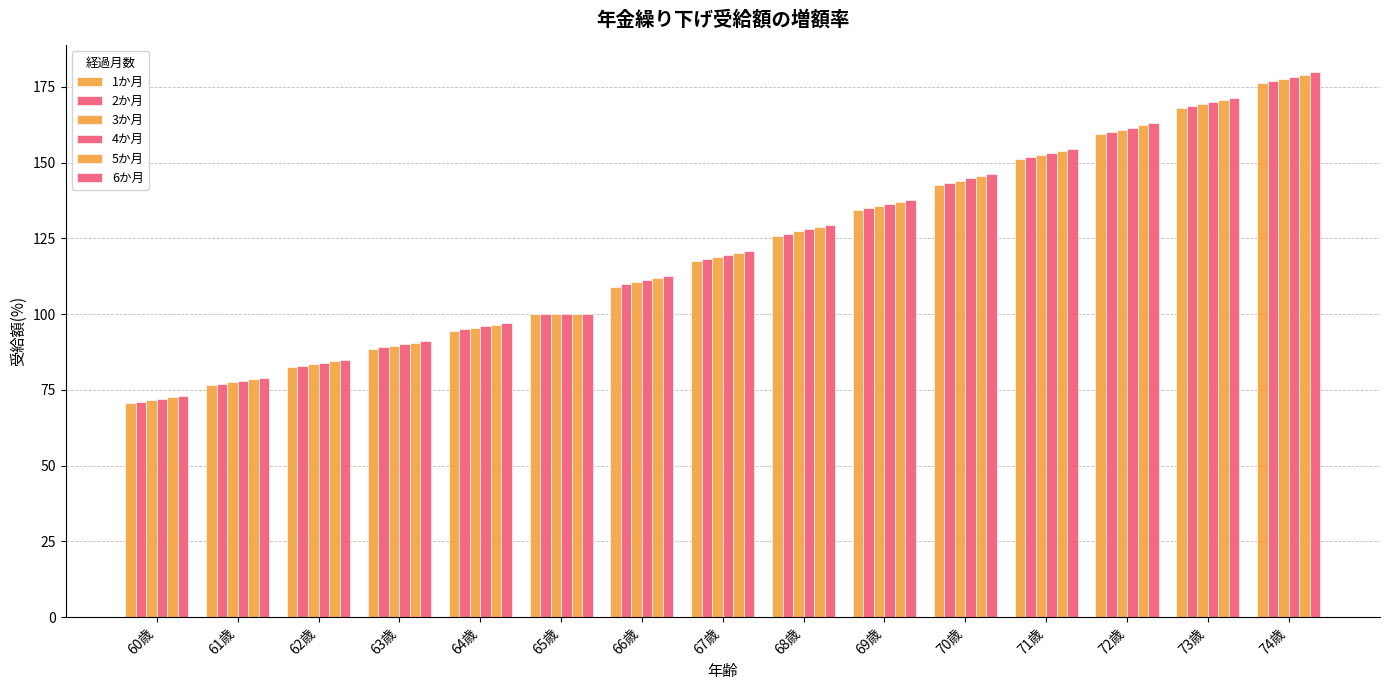

How many groups of bars are there?

15